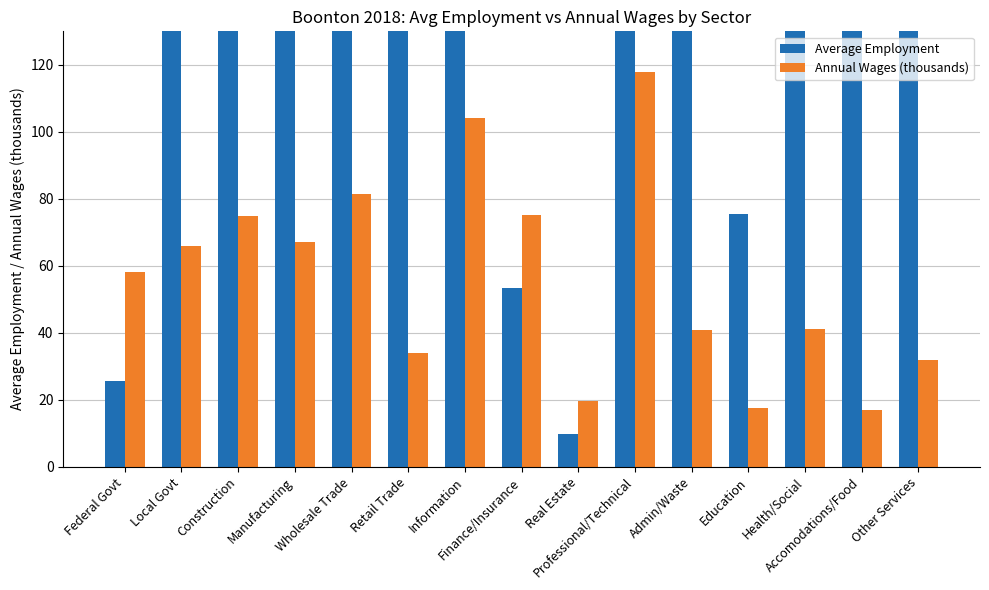

What is the label of the 15th bar from the left?

Other Services